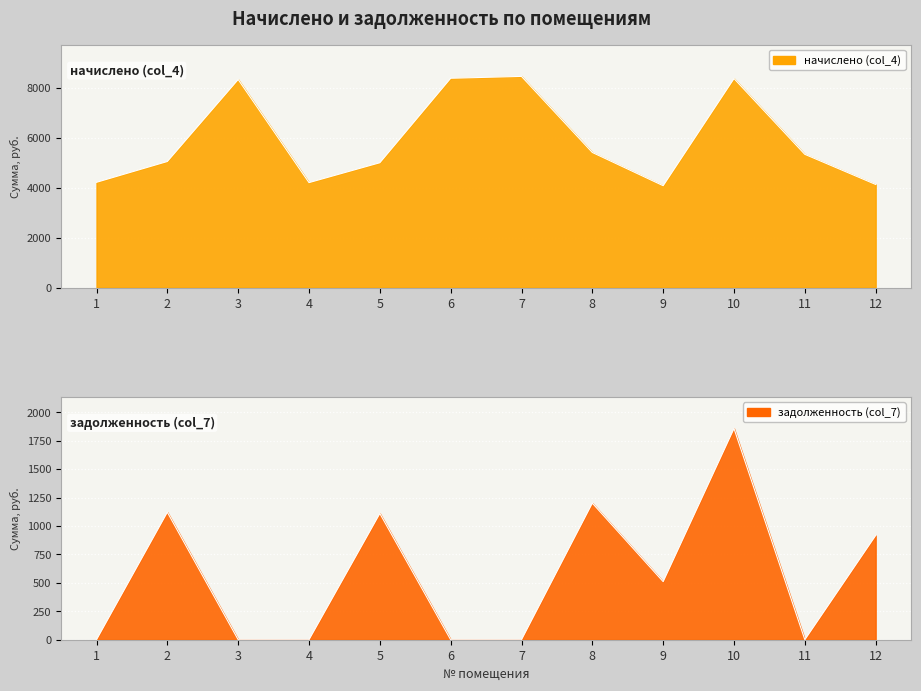

What is the total value across all series at 6?

8371.1